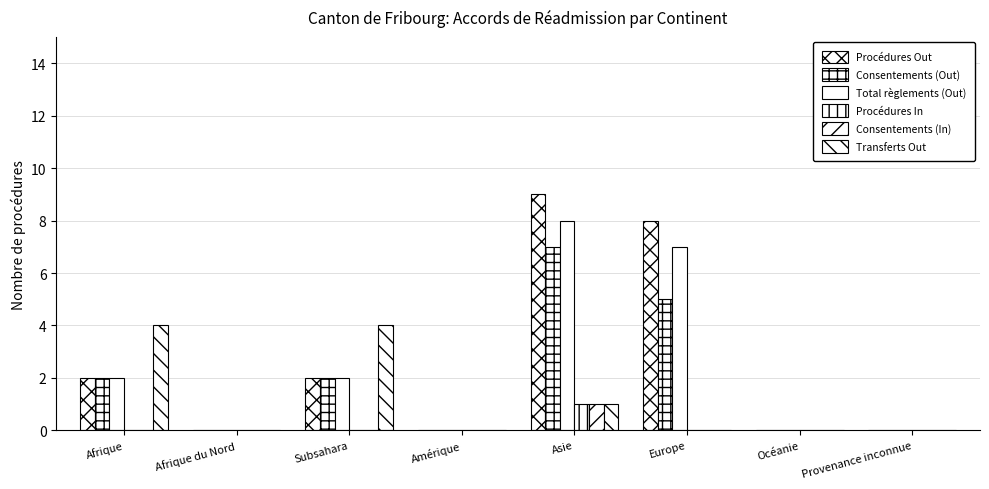

The Procédures Out series shows 0 at Océanie. True or false?

True